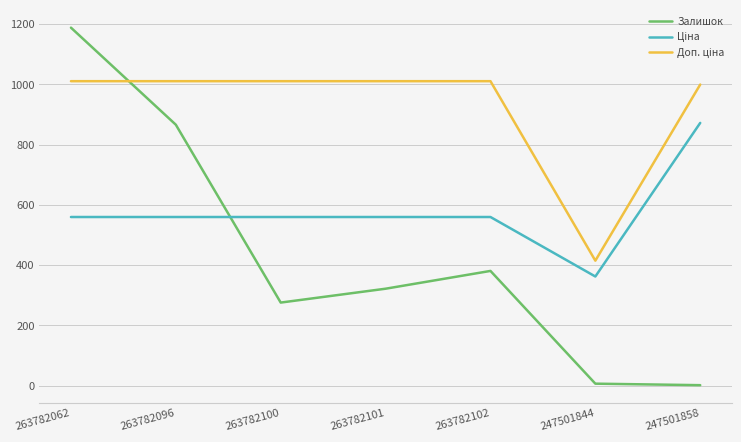

Which category has the highest value in the Залишок series?

263782062